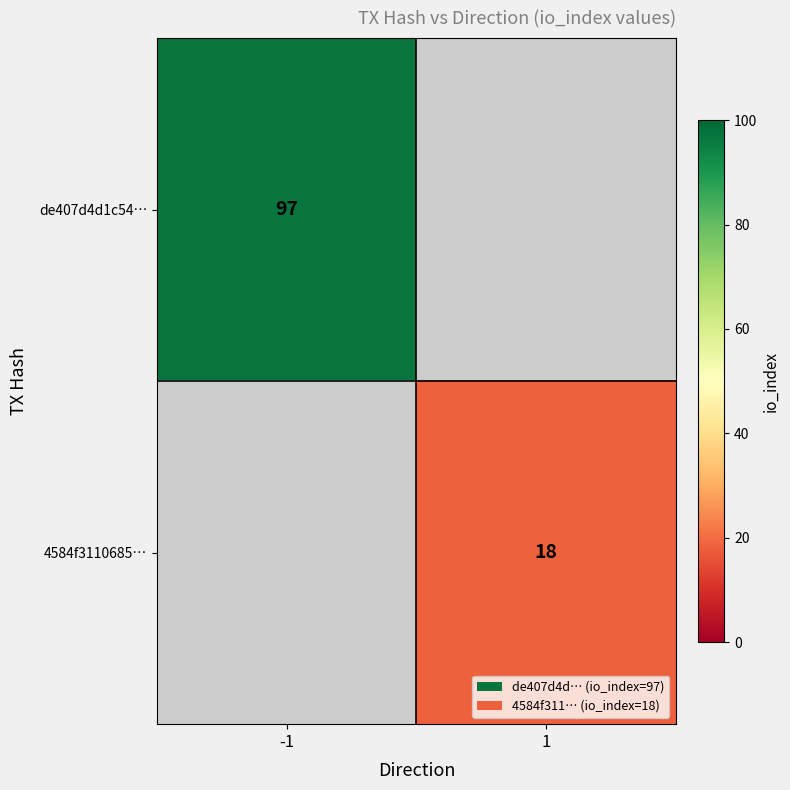

Which has a higher value, 1 or -1?

-1